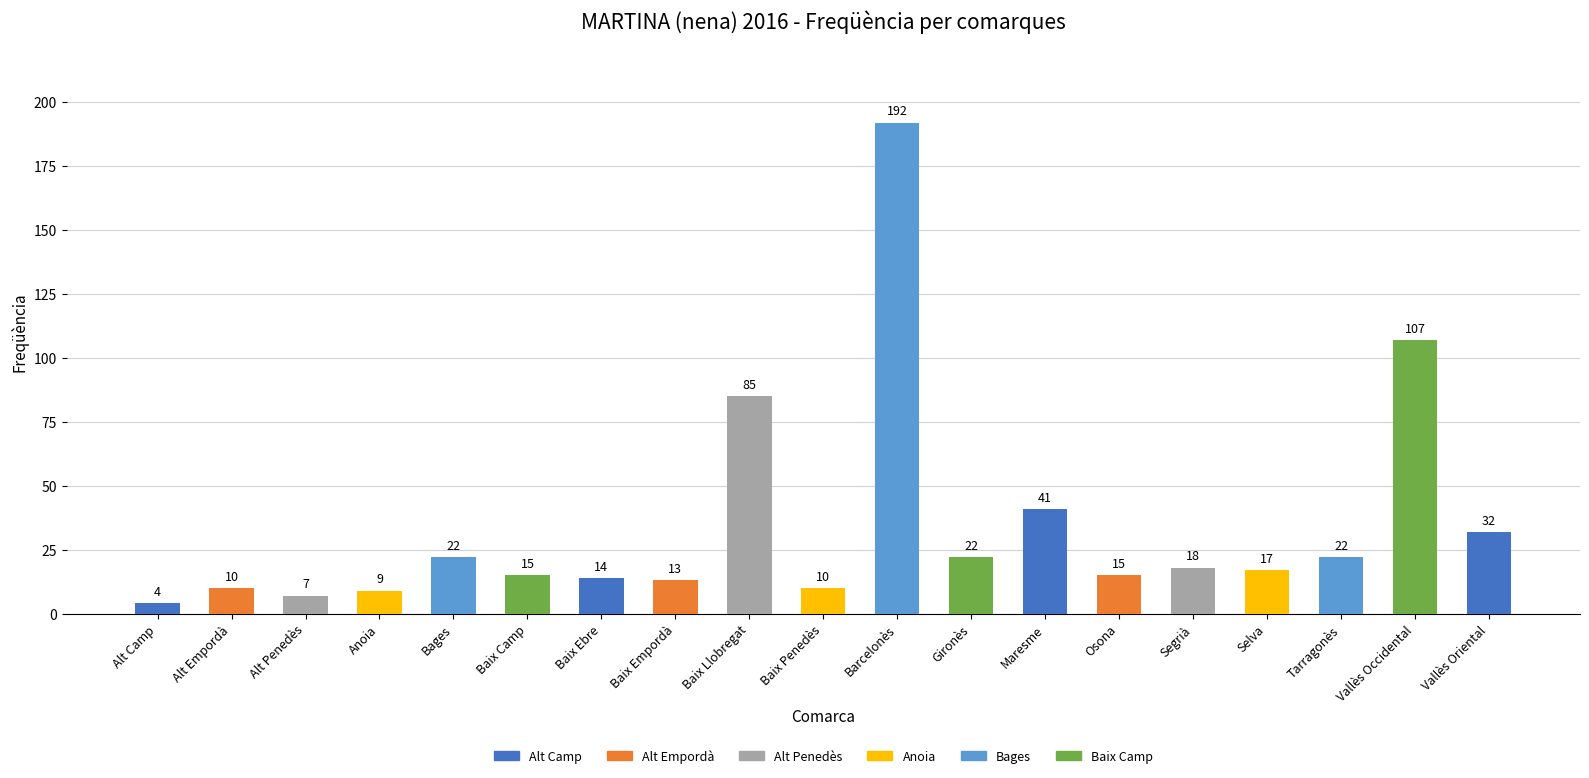

Reading left to right, what are all the values shown in this chart?

4	10	7	9	22	15	14	13	85	10	192	22	41	15	18	17	22	107	32